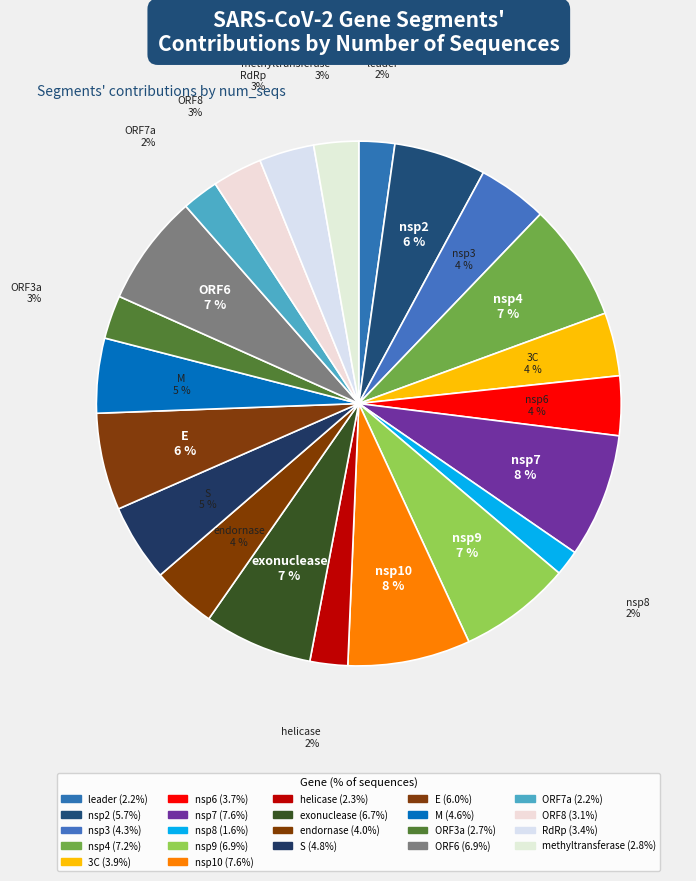

Do helicase and leader together represent more than half of the pie?

No